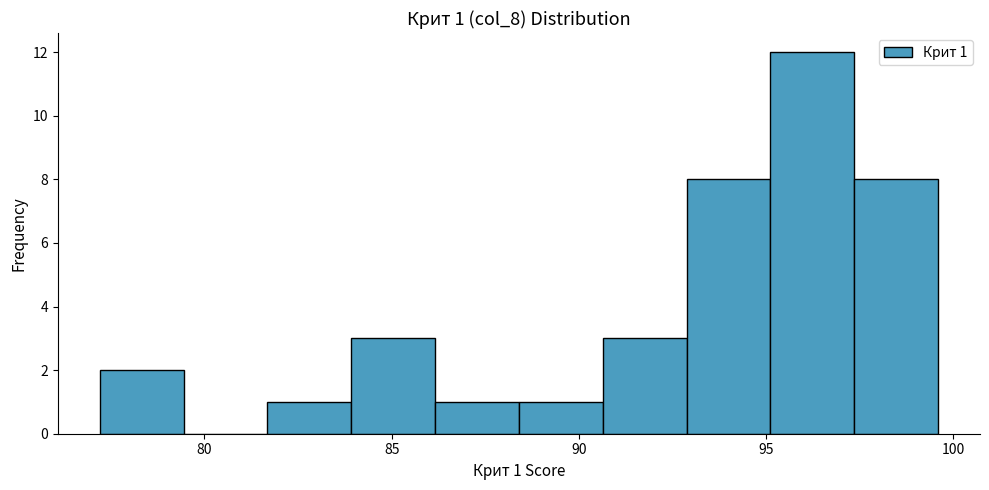

Which range on the x-axis has the tallest bar?

95.0 to 97.5